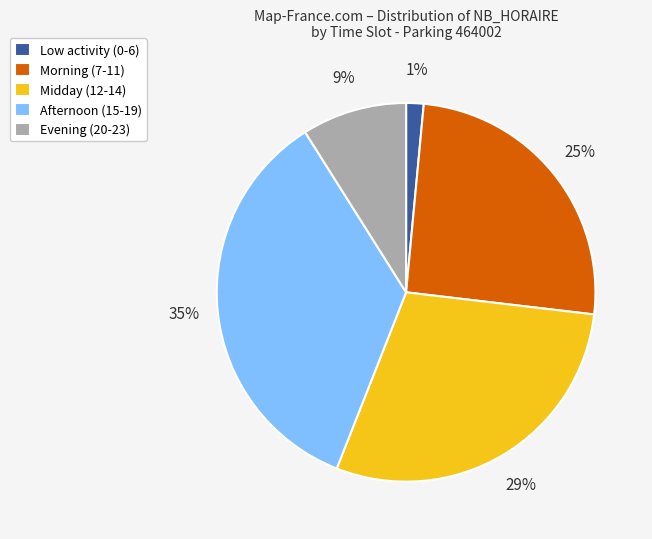

To the nearest percent, what is the average slice percentage?

20%